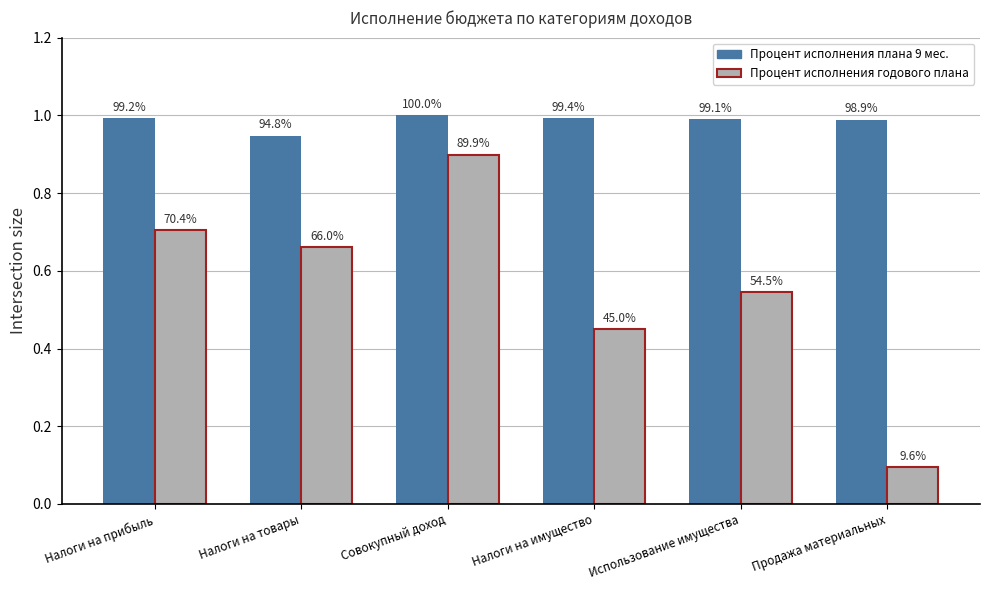

Reading left to right, transcribe all the data shown in this chart.

Процент исполнения плана 9 мес.: 1.0	0.9	1.0	1.0	1.0	1.0
Процент исполнения годового плана: 0.7	0.7	0.9	0.5	0.5	0.1